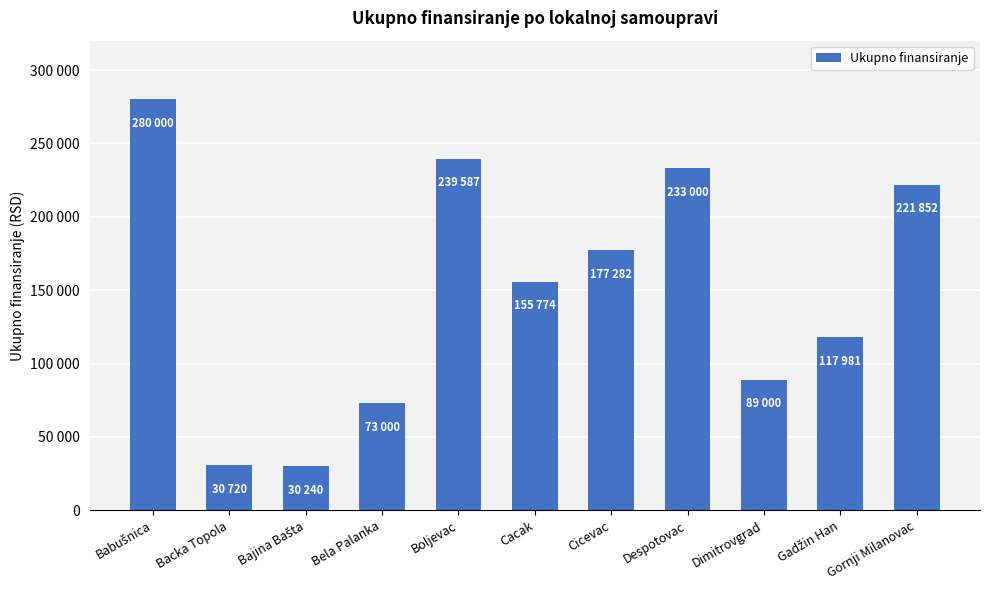

What is the maximum value shown in the chart?

280000